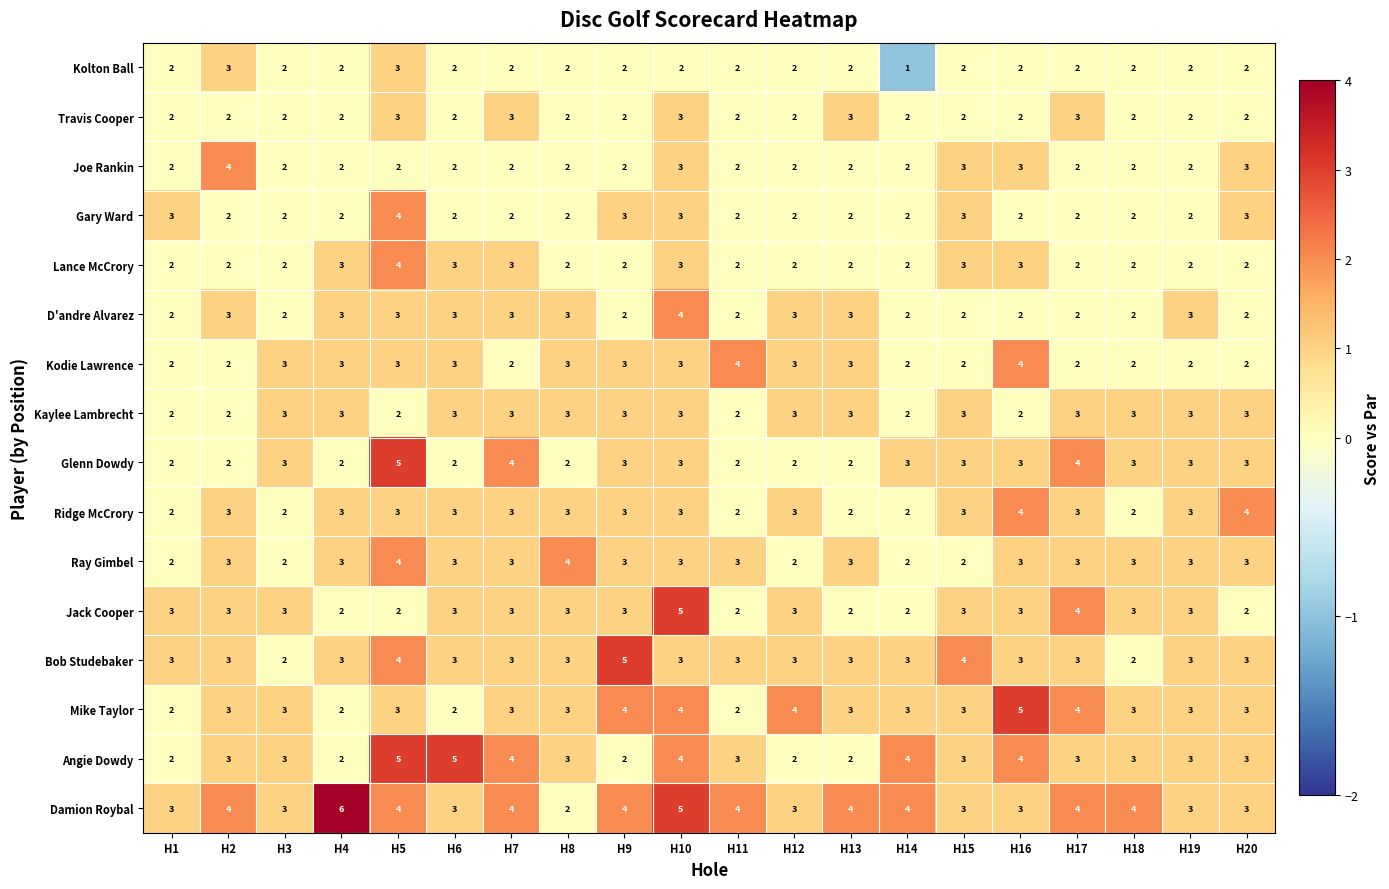

At how many categories does at least one series exceed 1?

20